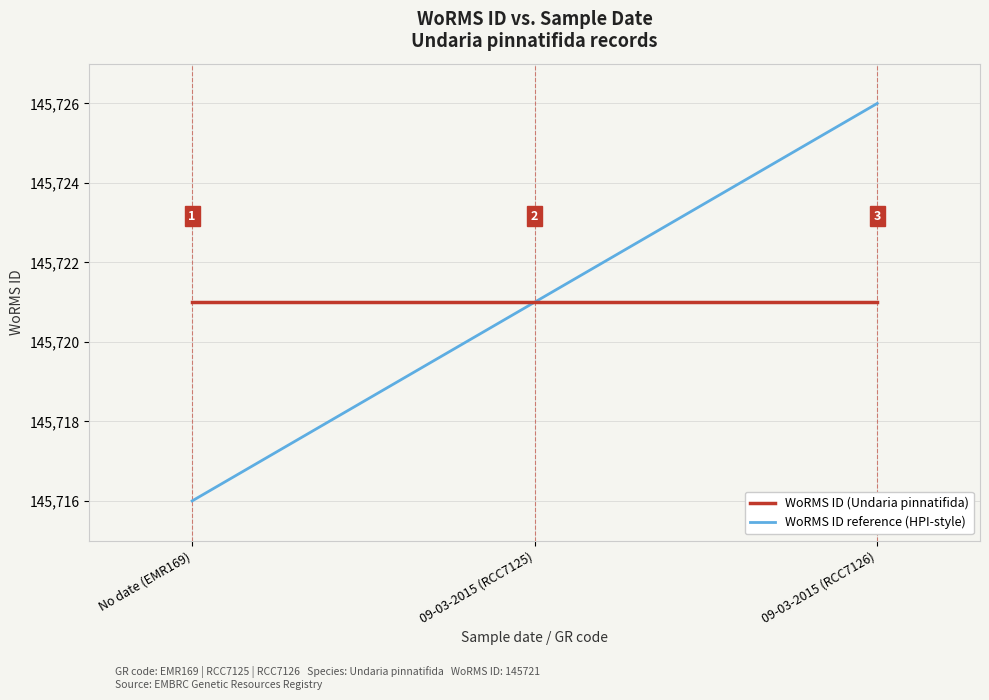

The value of WoRMS ID (Undaria pinnatifida) at 09-03-2015 (RCC7126) is 98062. True or false?

False